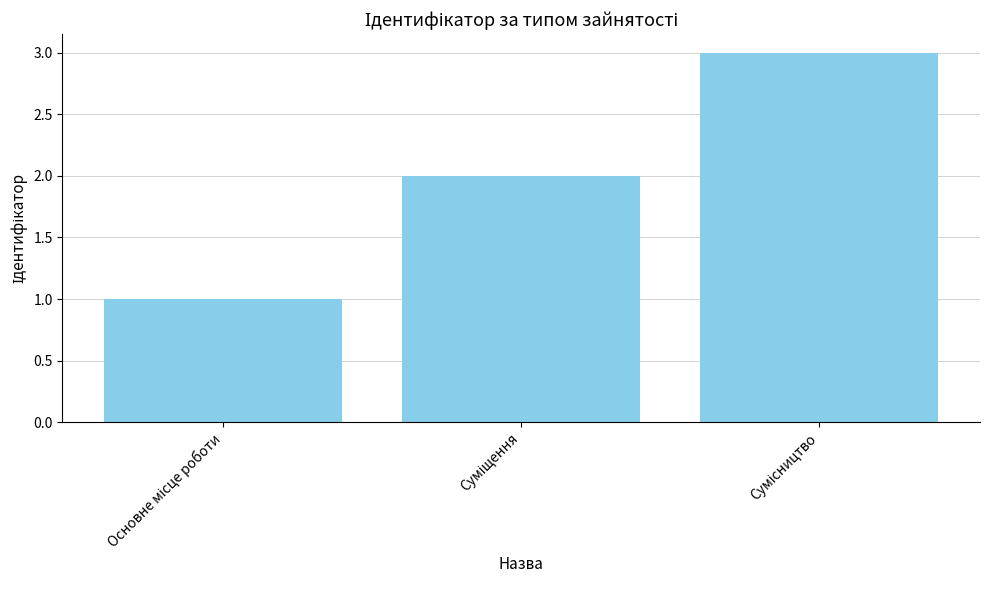

Does the chart contain any negative values?

No